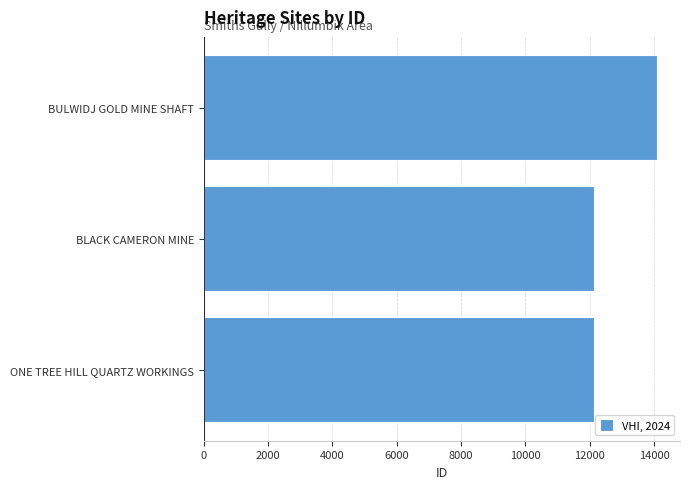

What is the change in value from ONE TREE HILL QUARTZ WORKINGS to BULWIDJ GOLD MINE SHAFT?

+1959